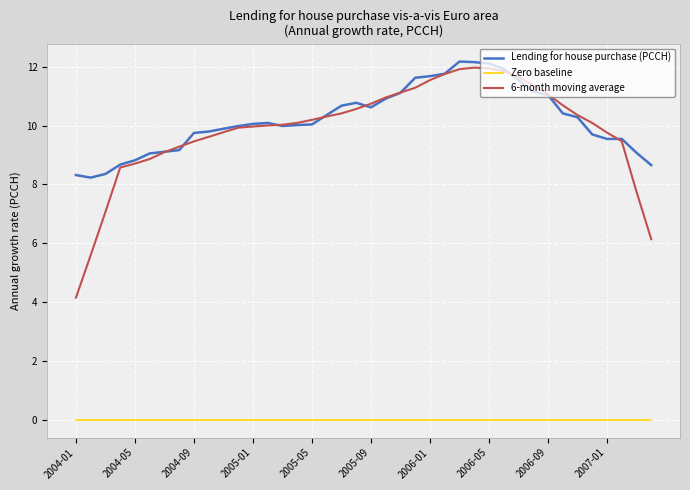

True or false: Zero baseline and 6-month moving average cross at least once.

False